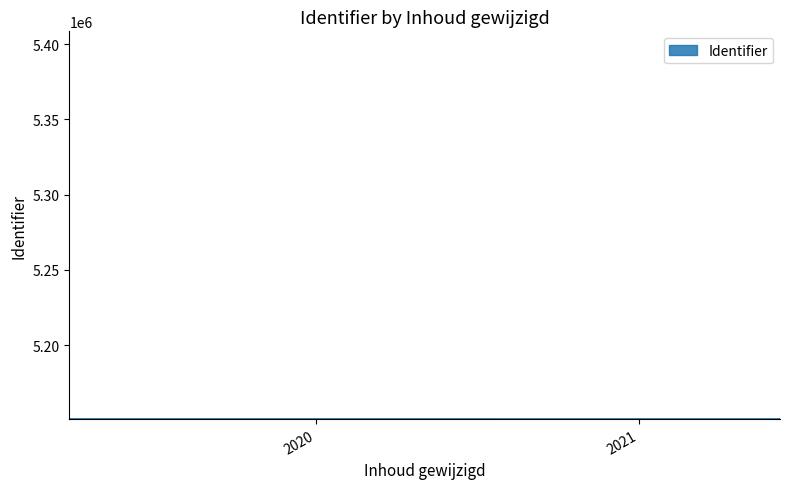

Reading right to left, extract all data points from this chart.

2019-03-28 01:30:32=5150972	2019-03-28 01:02:53=5150966	2019-03-28 01:08:51=5150964	2019-03-28 12:26:15=5150968	2019-03-28 12:26:15=5150967	2019-03-28 12:20:23=5150963	2019-03-28 00:44:21=5150961	2019-03-28 12:20:23=5150959	2019-03-28 00:44:32=5150958	2021-06-09 22:28:13=5150957	2021-06-09 22:28:13=5150954	2019-03-28 01:12:54=5150952